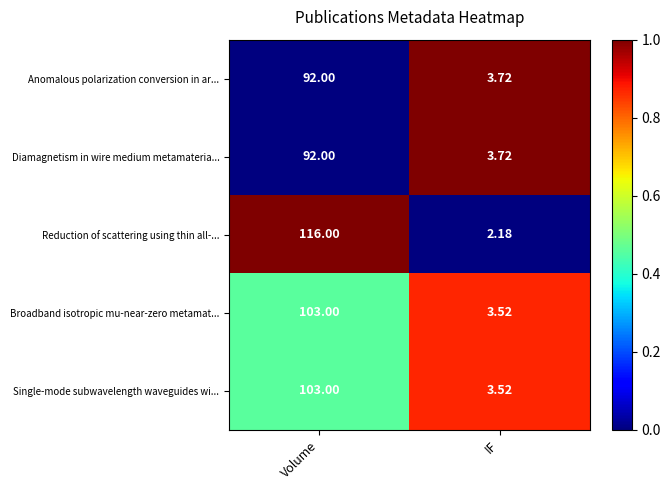

Is the value of Reduction of scattering using thin all-... at Volume greater than the value of Diamagnetism in wire medium metamateria... at Volume?

Yes